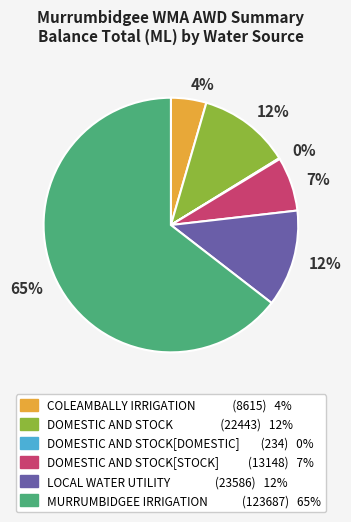

To the nearest percent, what is the average slice percentage?

17%